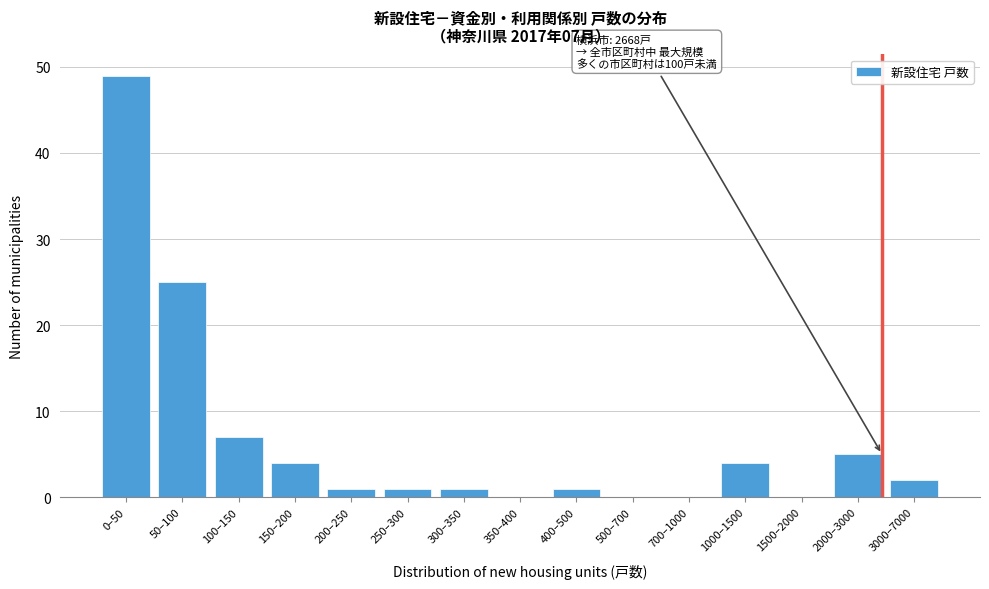

Reading left to right, transcribe all the data shown in this chart.

0–50=49	50–100=25	100–150=7	150–200=4	200–250=1	250–300=1	300–350=1	350–400=0	400–500=1	500–700=0	700–1000=0	1000–1500=4	1500–2000=0	2000–3000=5	3000–7000=2